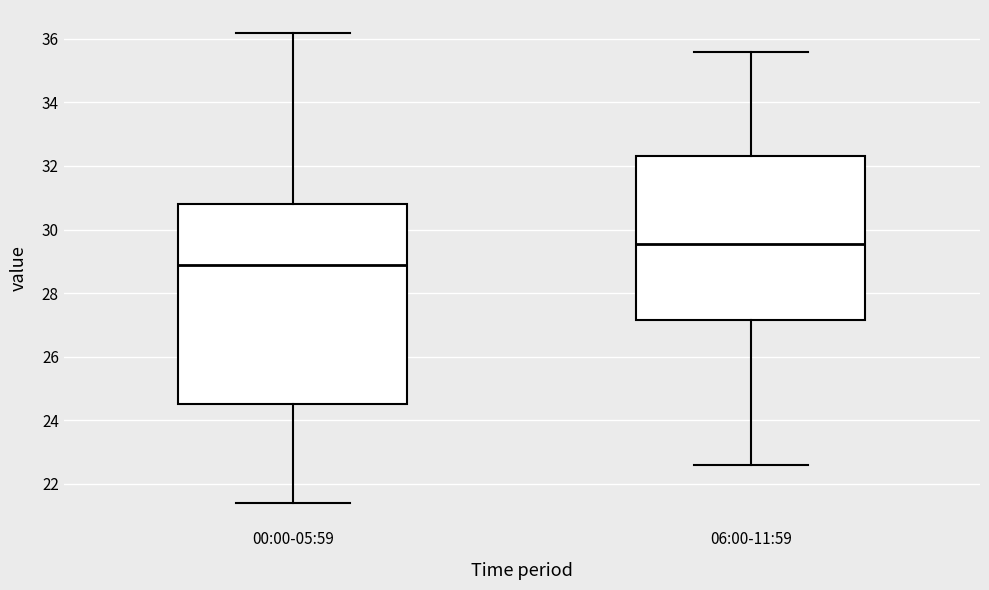

Which box is the tallest, from its lower edge to its upper edge?

00:00-05:59